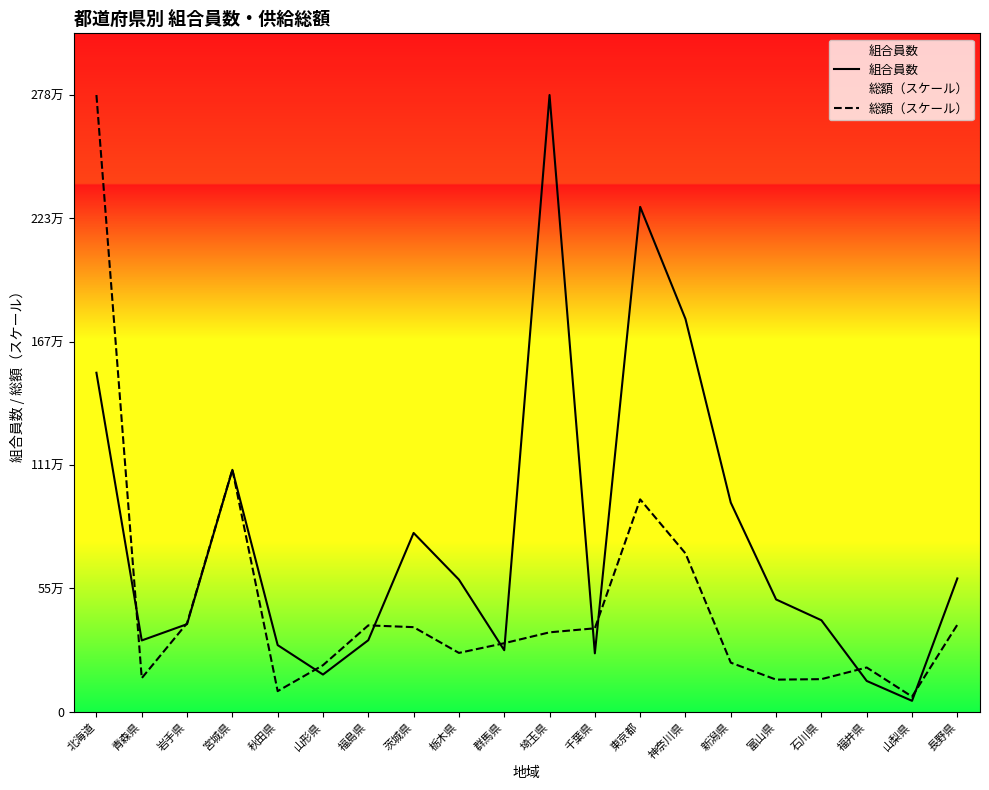

How many interior local peaks does the 総額（スケール） series have?

4